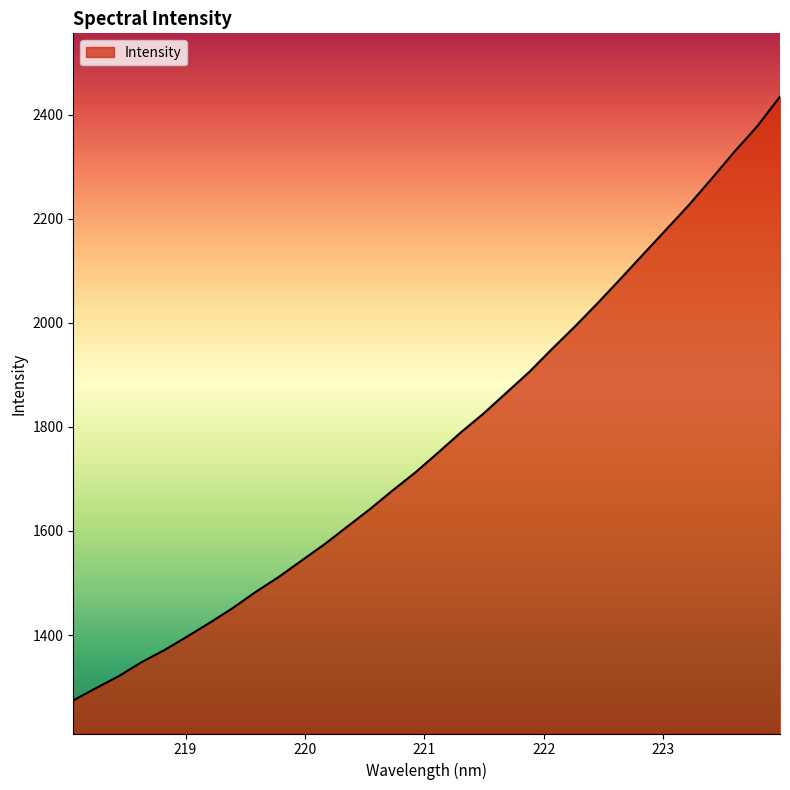

What is the greatest value displayed?

2434.3